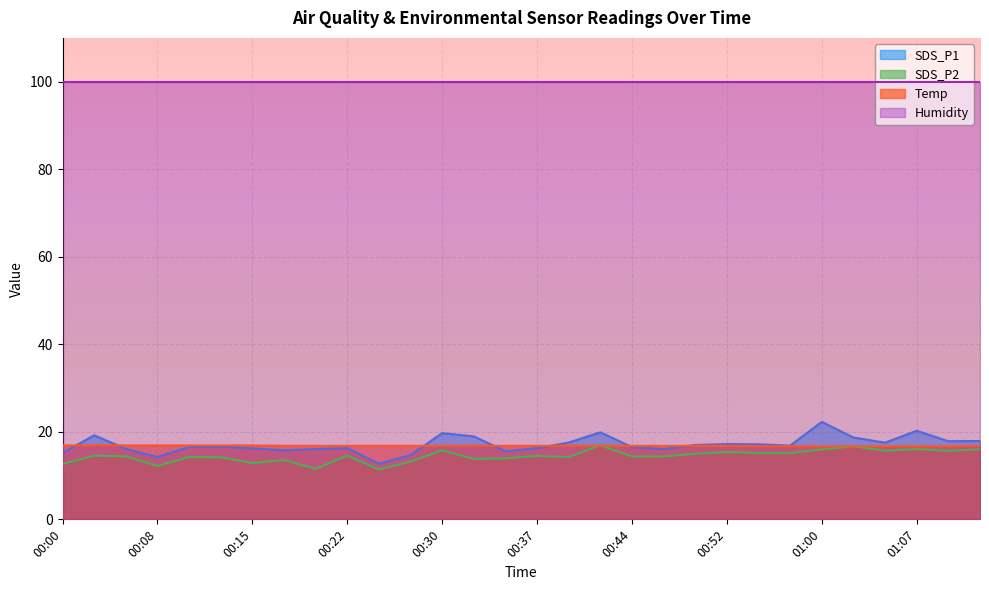

True or false: SDS_P2 and SDS_P1 cross at least once.

False